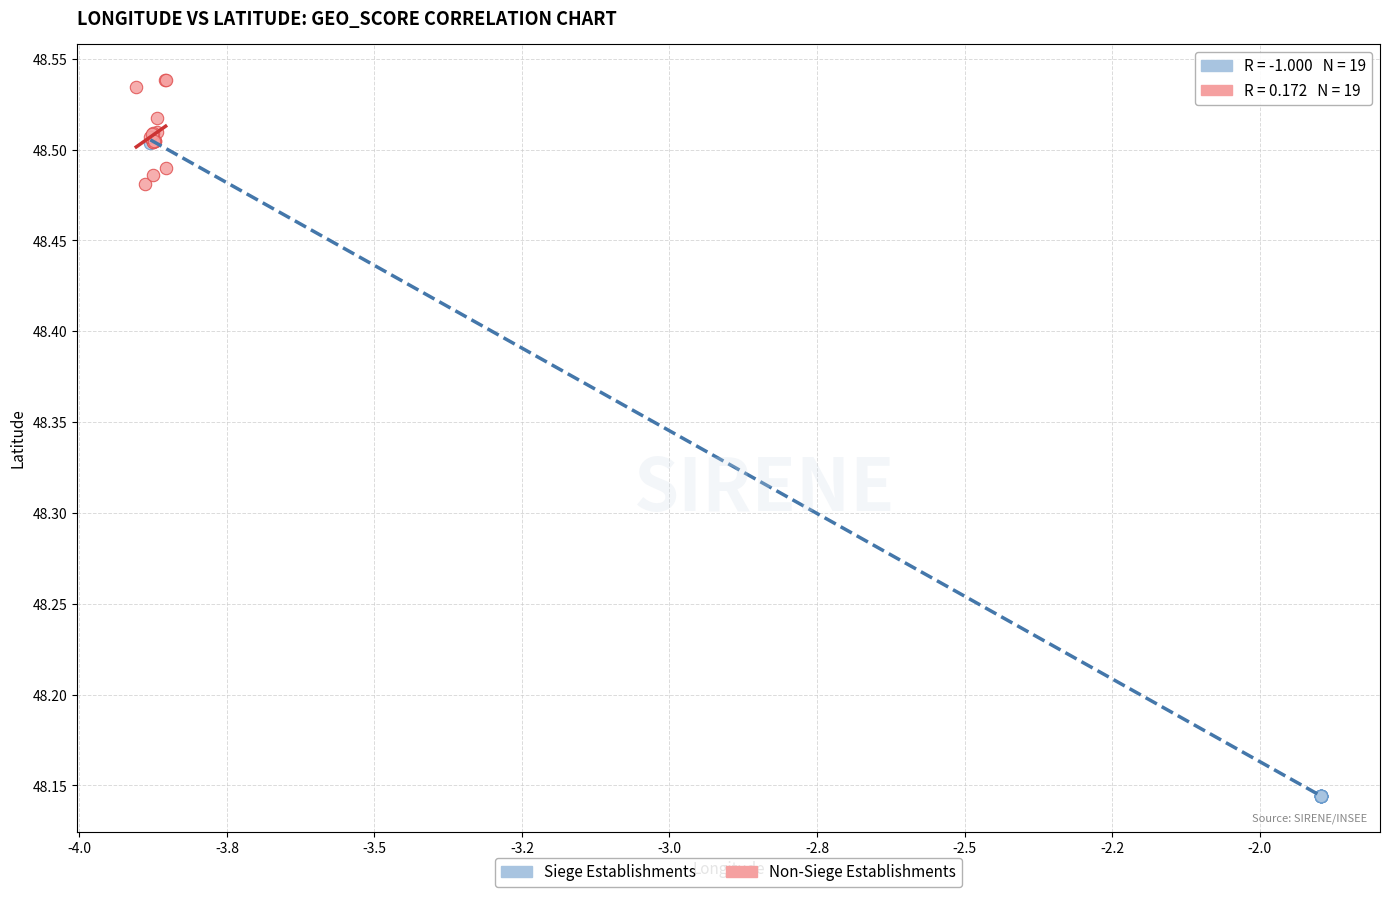

Which series has the widest spread of Y values?

Siege Establishments